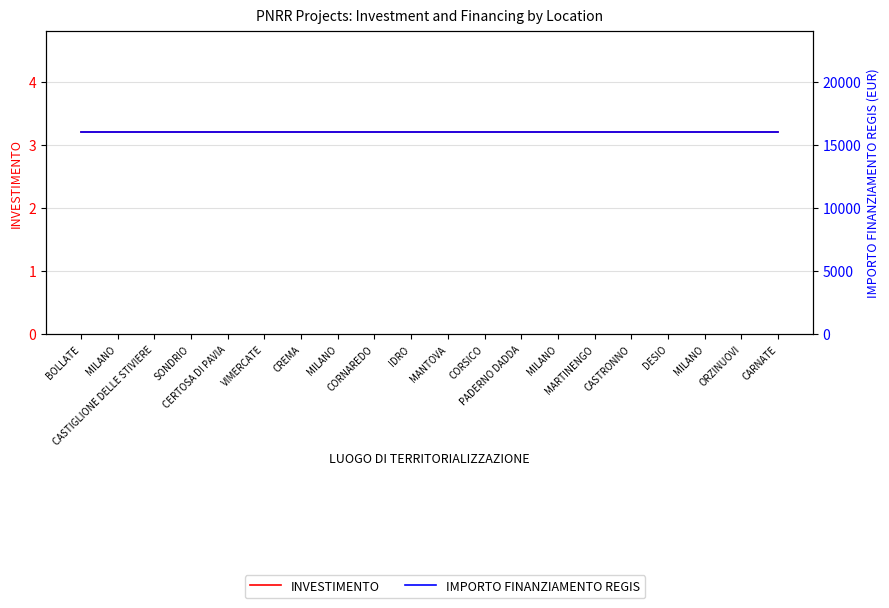

At which label is INVESTIMENTO closest to 3?

BOLLATE